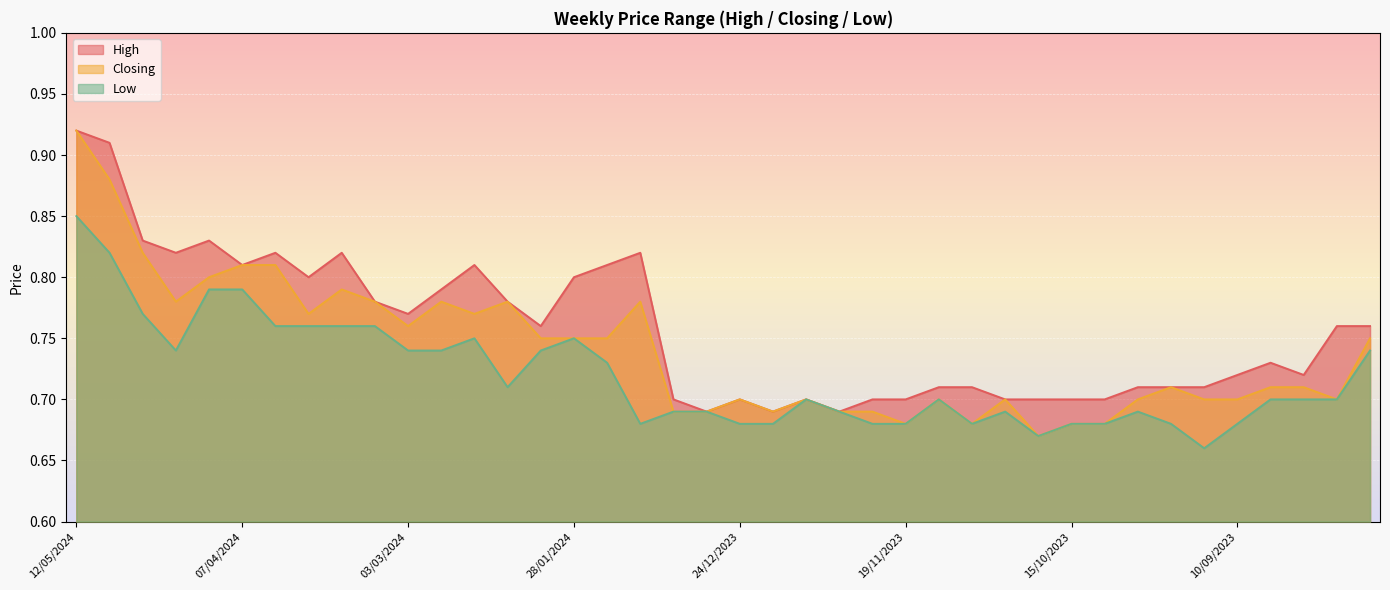

Reading left to right, transcribe all the data shown in this chart.

High: 0.9	0.9	0.8	0.8	0.8	0.8	0.8	0.8	0.8	0.8	0.8	0.8	0.8	0.8	0.8	0.8	0.8	0.8	0.7	0.7	0.7	0.7	0.7	0.7	0.7	0.7	0.7	0.7	0.7	0.7	0.7	0.7	0.7	0.7	0.7	0.7	0.7	0.7	0.8	0.8
Closing: 0.9	0.9	0.8	0.8	0.8	0.8	0.8	0.8	0.8	0.8	0.8	0.8	0.8	0.8	0.8	0.8	0.8	0.8	0.7	0.7	0.7	0.7	0.7	0.7	0.7	0.7	0.7	0.7	0.7	0.7	0.7	0.7	0.7	0.7	0.7	0.7	0.7	0.7	0.7	0.8
Low: 0.8	0.8	0.8	0.7	0.8	0.8	0.8	0.8	0.8	0.8	0.7	0.7	0.8	0.7	0.7	0.8	0.7	0.7	0.7	0.7	0.7	0.7	0.7	0.7	0.7	0.7	0.7	0.7	0.7	0.7	0.7	0.7	0.7	0.7	0.7	0.7	0.7	0.7	0.7	0.7